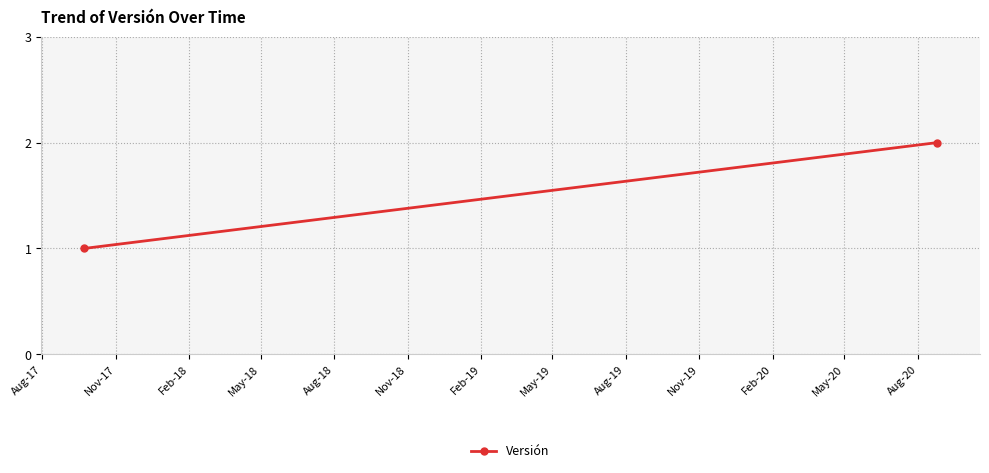

How many lines are shown in the chart?

1